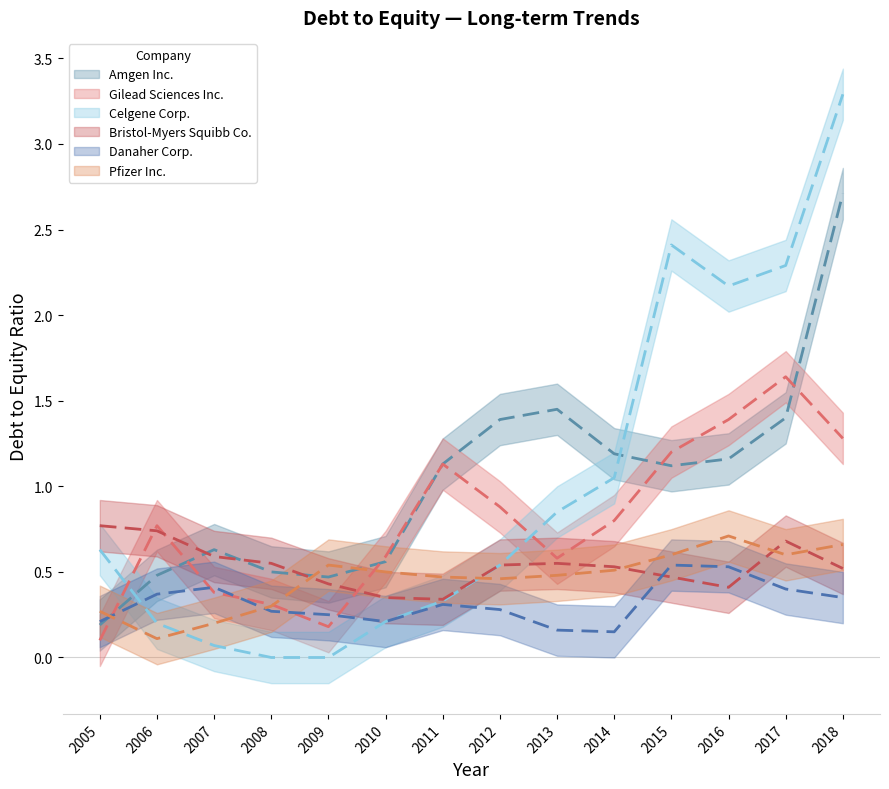

At which category is the sum across all series the highest?

2018